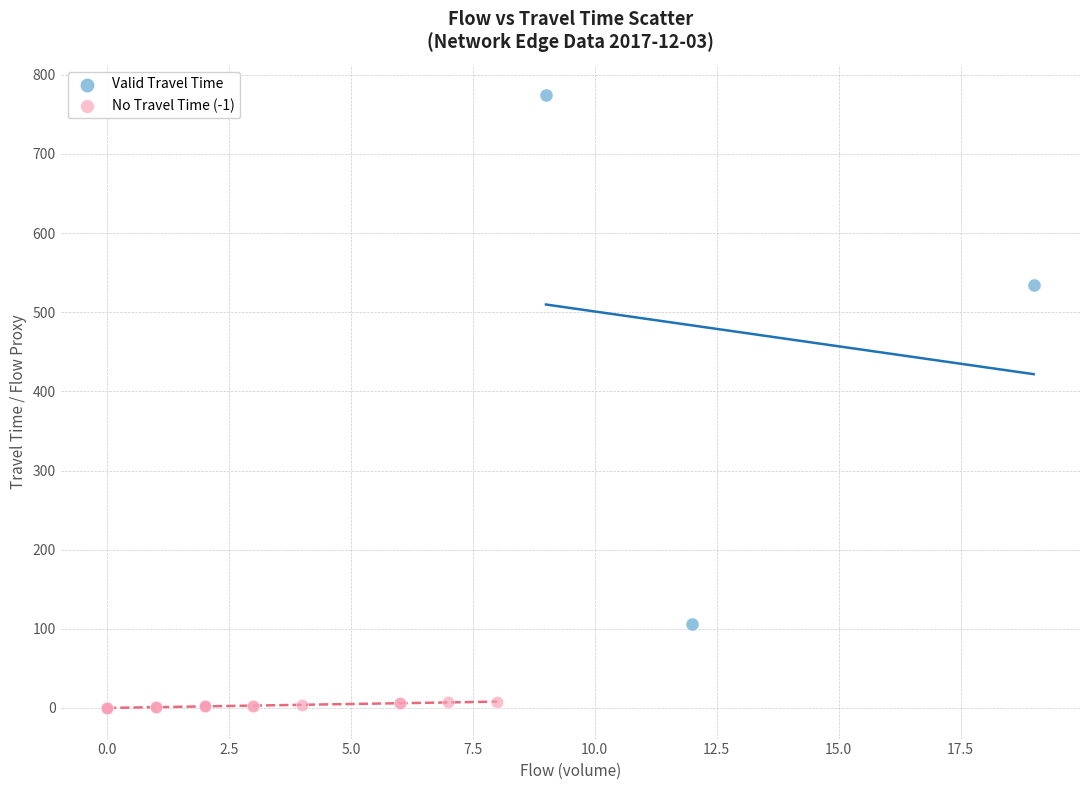

Which series reaches the minimum Y coordinate?

No Travel Time (-1)